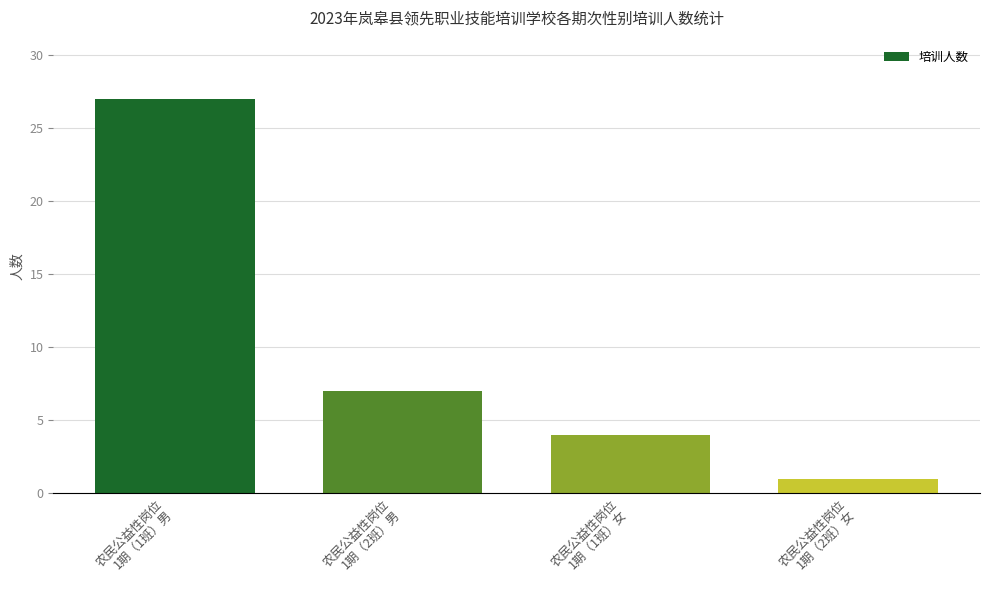

What is the label of the 2nd bar from the left?

农民公益性岗位
1期（2班）男